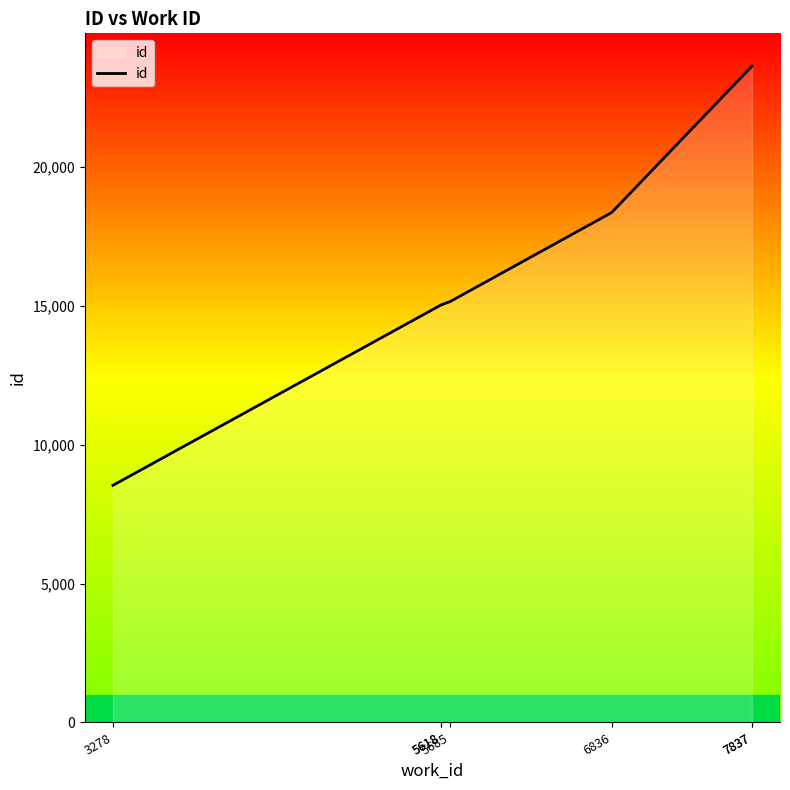

Where does the data first go above 15160?

6836